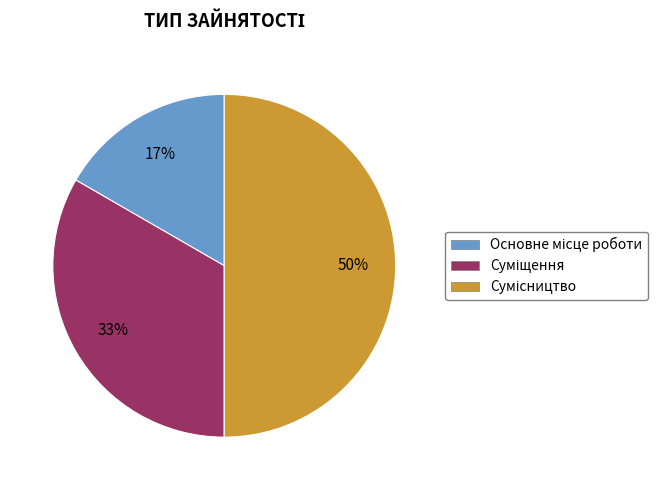

To the nearest percent, what is the average slice percentage?

33%